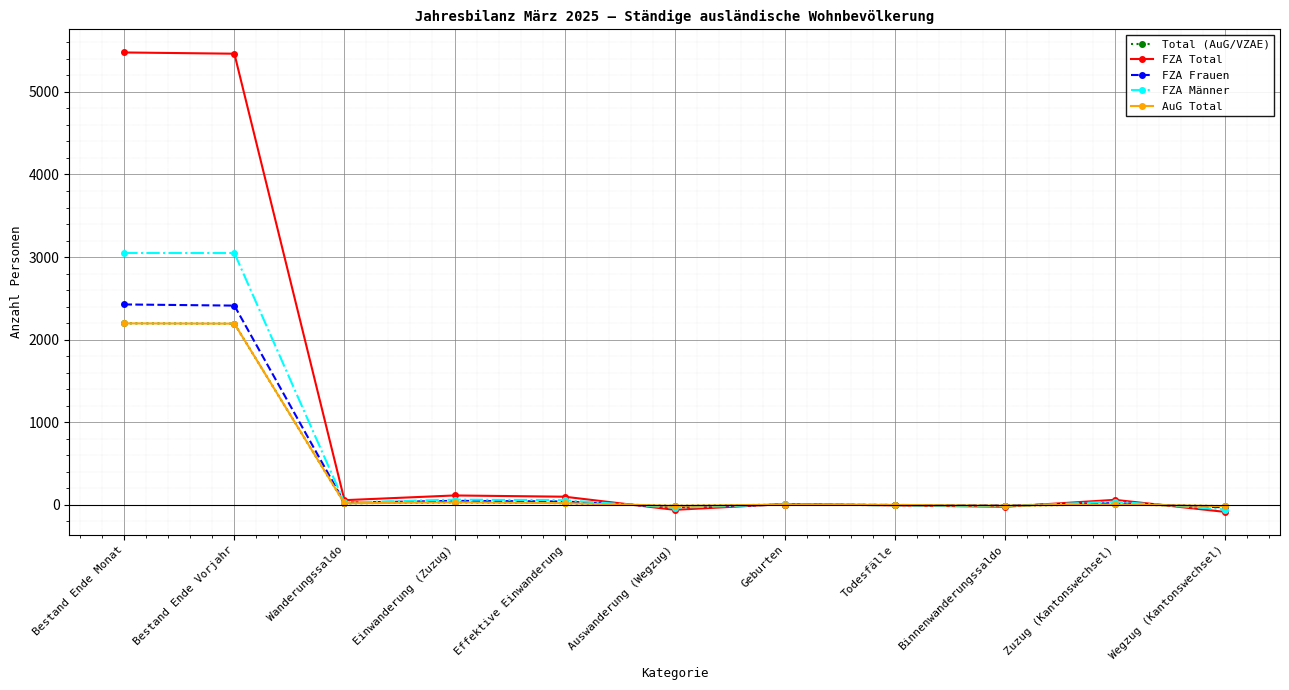

Does the chart have visible grid lines?

Yes